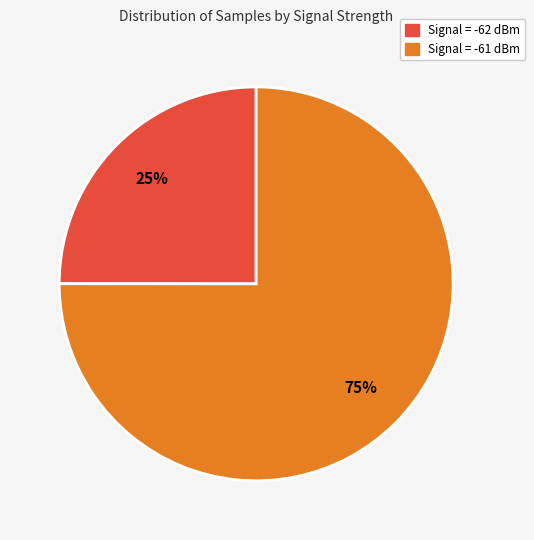

Combined, do Signal = -61 dBm and Signal = -62 dBm account for over 50%?

Yes